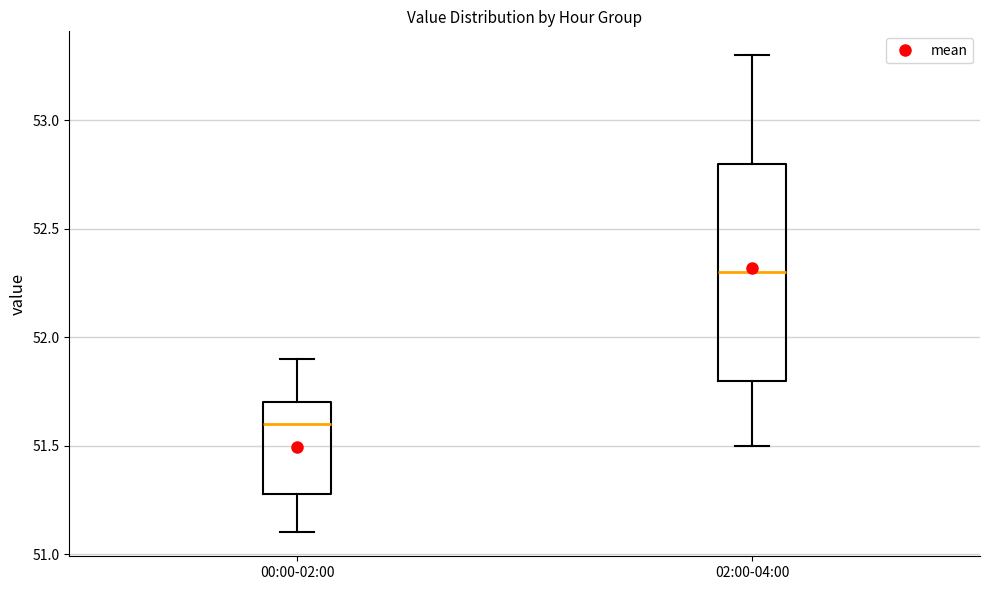

Which box is the tallest, from its lower edge to its upper edge?

02:00-04:00